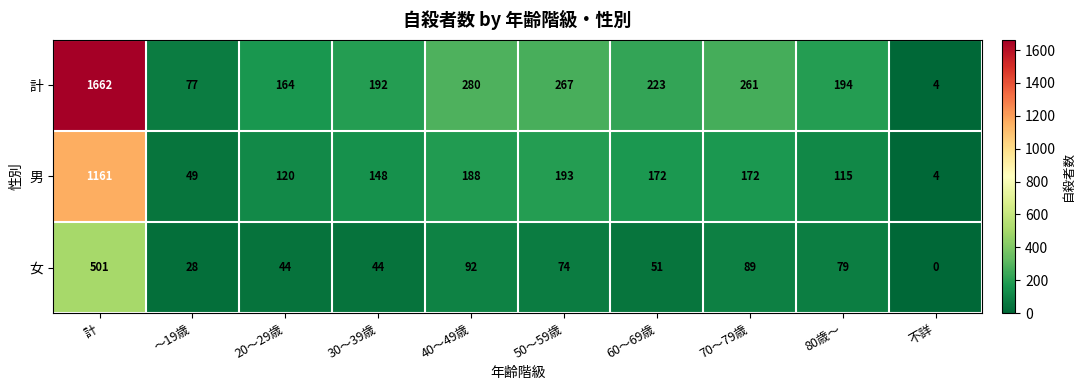

At 30～39歳, list the series in order from largest to smallest.

計, 男, 女